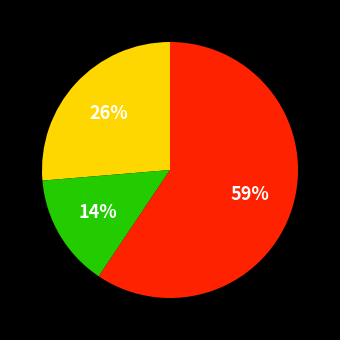

Is there a majority slice in this chart?

Yes